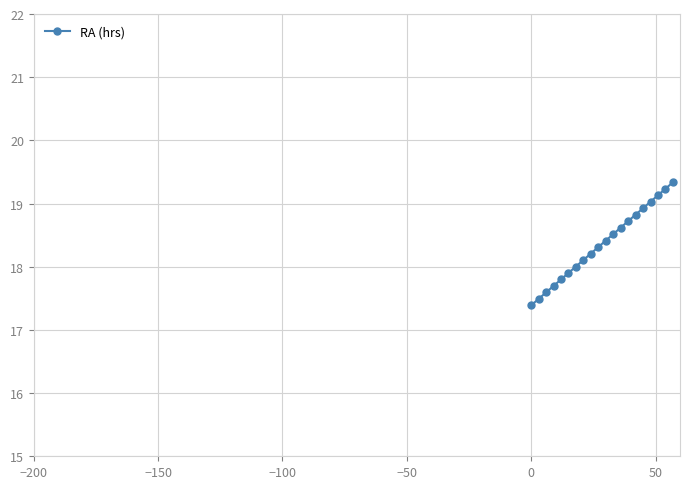

What is the value of the 17th point from the left?

19.0